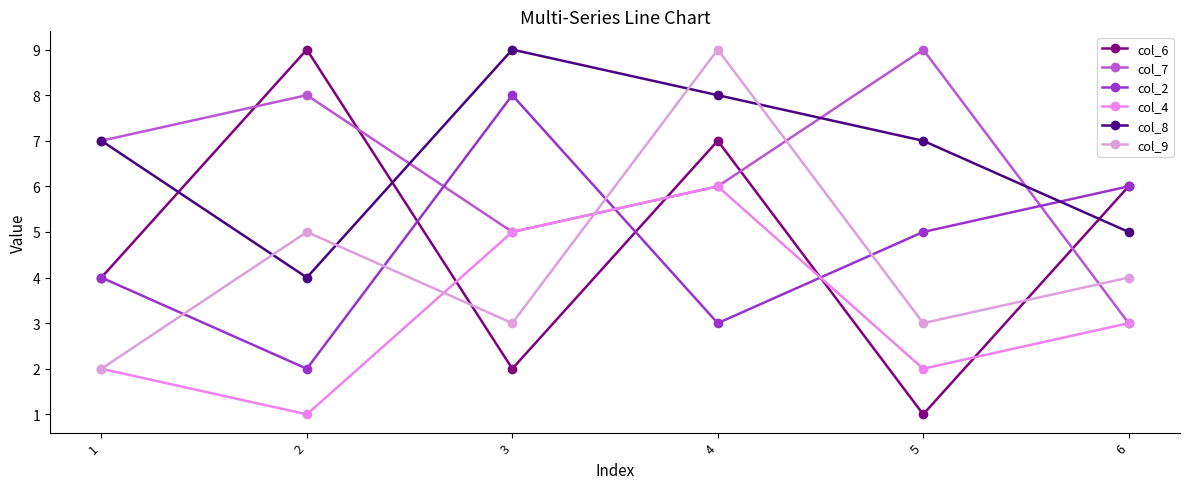

Does the chart have visible grid lines?

No